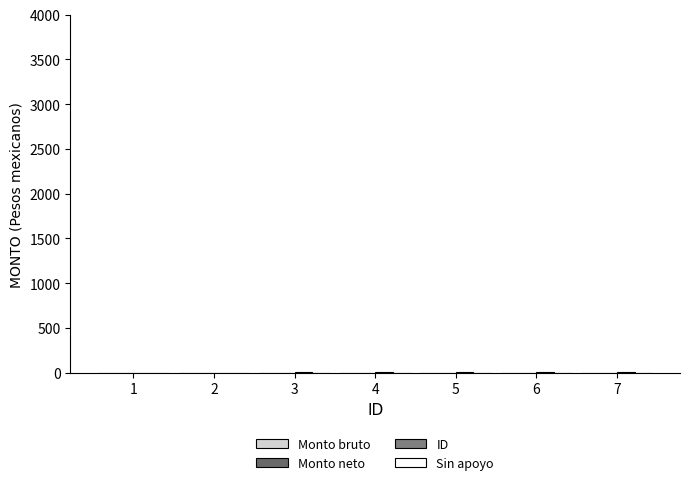

How many categories are shown in the chart?

7